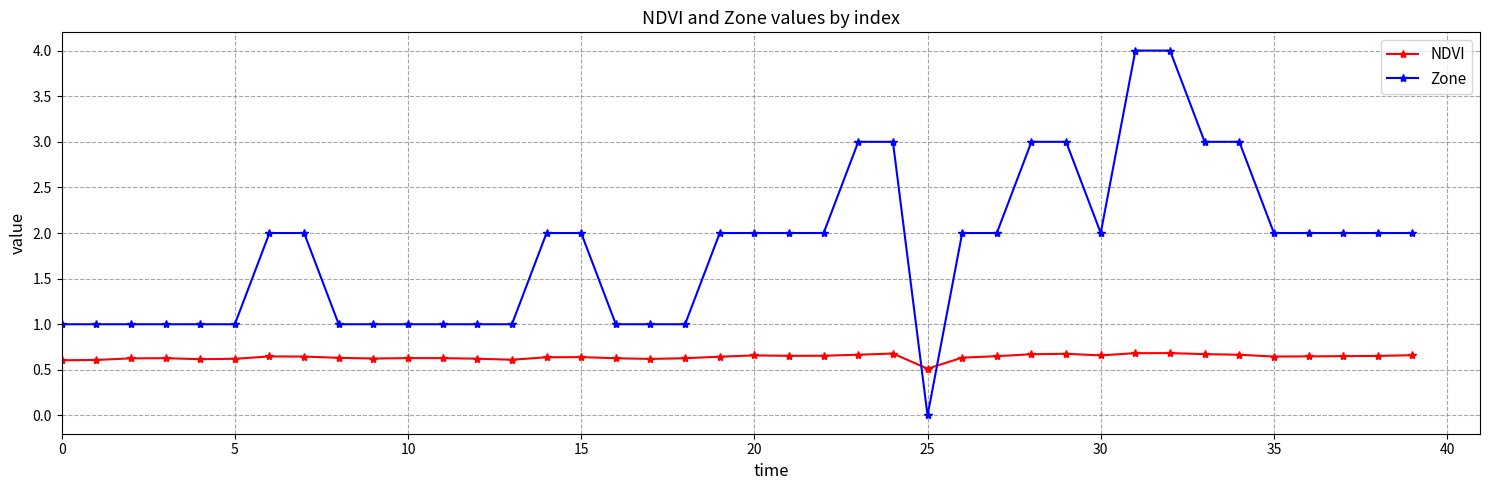

List the series in order of their peak value, lowest first.

NDVI, Zone